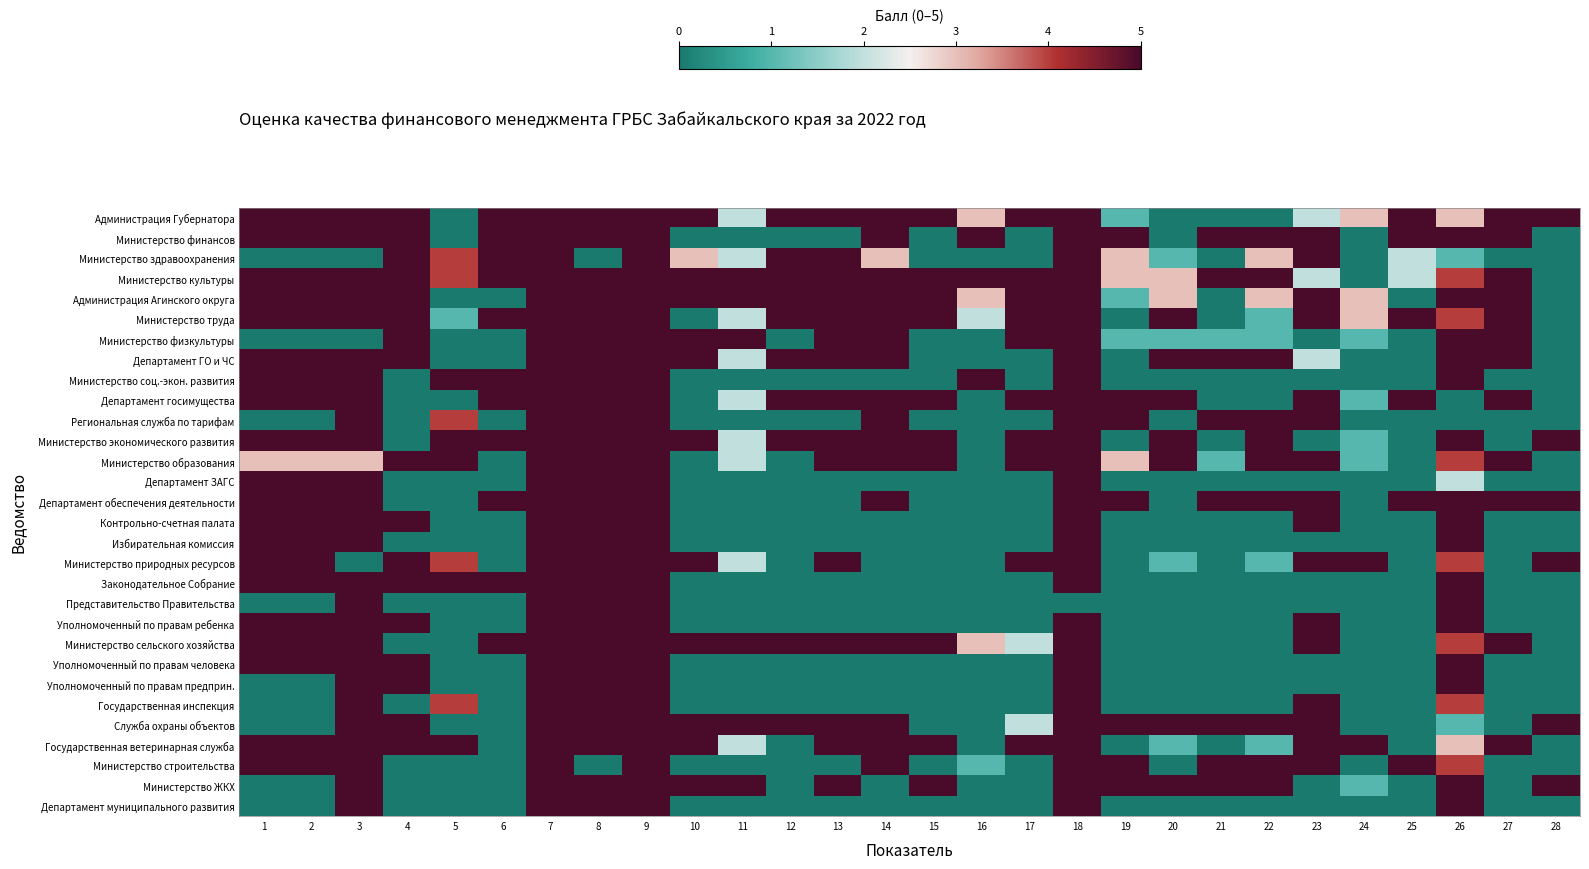

Reading left to right, extract all data points from this chart.

Администрация Губернатора: 1=5	2=5	3=5	4=5	5=0	6=5	7=5	8=5	9=5	10=5	11=2	12=5	13=5	14=5	15=5	16=3	17=5	18=5	19=1	20=0	21=0	22=0	23=2	24=3	25=5	26=3	27=5	28=5
Министерство финансов: 1=5	2=5	3=5	4=5	5=0	6=5	7=5	8=5	9=5	10=0	11=0	12=0	13=0	14=5	15=0	16=5	17=0	18=5	19=5	20=0	21=5	22=5	23=5	24=0	25=5	26=5	27=5	28=0
Министерство здравоохранения: 1=0	2=0	3=0	4=5	5=4	6=5	7=5	8=0	9=5	10=3	11=2	12=5	13=5	14=3	15=0	16=0	17=0	18=5	19=3	20=1	21=0	22=3	23=5	24=0	25=2	26=1	27=0	28=0
Министерство культуры: 1=5	2=5	3=5	4=5	5=4	6=5	7=5	8=5	9=5	10=5	11=5	12=5	13=5	14=5	15=5	16=5	17=5	18=5	19=3	20=3	21=5	22=5	23=2	24=0	25=2	26=4	27=5	28=0
Администрация Агинского округа: 1=5	2=5	3=5	4=5	5=0	6=0	7=5	8=5	9=5	10=5	11=5	12=5	13=5	14=5	15=5	16=3	17=5	18=5	19=1	20=3	21=0	22=3	23=5	24=3	25=0	26=5	27=5	28=0
Министерство труда: 1=5	2=5	3=5	4=5	5=1	6=5	7=5	8=5	9=5	10=0	11=2	12=5	13=5	14=5	15=5	16=2	17=5	18=5	19=0	20=5	21=0	22=1	23=5	24=3	25=5	26=4	27=5	28=0
Министерство физкультуры: 1=0	2=0	3=0	4=5	5=0	6=0	7=5	8=5	9=5	10=5	11=5	12=0	13=5	14=5	15=0	16=0	17=5	18=5	19=1	20=1	21=1	22=1	23=0	24=1	25=0	26=5	27=5	28=0
Департамент ГО и ЧС: 1=5	2=5	3=5	4=5	5=0	6=0	7=5	8=5	9=5	10=5	11=2	12=5	13=5	14=5	15=0	16=0	17=0	18=5	19=0	20=5	21=5	22=5	23=2	24=0	25=0	26=5	27=5	28=0
Министерство соц.-экон. развития: 1=5	2=5	3=5	4=0	5=5	6=5	7=5	8=5	9=5	10=0	11=0	12=0	13=0	14=0	15=0	16=5	17=0	18=5	19=0	20=0	21=0	22=0	23=0	24=0	25=0	26=5	27=0	28=0
Департамент госимущества: 1=5	2=5	3=5	4=0	5=0	6=5	7=5	8=5	9=5	10=0	11=2	12=5	13=5	14=5	15=5	16=0	17=5	18=5	19=5	20=5	21=0	22=0	23=5	24=1	25=5	26=0	27=5	28=0
Региональная служба по тарифам: 1=0	2=0	3=5	4=0	5=4	6=0	7=5	8=5	9=5	10=0	11=0	12=0	13=0	14=5	15=0	16=0	17=0	18=5	19=5	20=0	21=5	22=5	23=5	24=0	25=0	26=0	27=0	28=0
Министерство экономического развития: 1=5	2=5	3=5	4=0	5=5	6=5	7=5	8=5	9=5	10=5	11=2	12=5	13=5	14=5	15=5	16=0	17=5	18=5	19=0	20=5	21=0	22=5	23=0	24=1	25=0	26=5	27=0	28=5
Министерство образования: 1=3	2=3	3=3	4=5	5=5	6=0	7=5	8=5	9=5	10=0	11=2	12=0	13=5	14=5	15=5	16=0	17=5	18=5	19=3	20=5	21=1	22=5	23=5	24=1	25=0	26=4	27=5	28=0
Департамент ЗАГС: 1=5	2=5	3=5	4=0	5=0	6=0	7=5	8=5	9=5	10=0	11=0	12=0	13=0	14=0	15=0	16=0	17=0	18=5	19=0	20=0	21=0	22=0	23=0	24=0	25=0	26=2	27=0	28=0
Департамент обеспечения деятельности: 1=5	2=5	3=5	4=0	5=0	6=5	7=5	8=5	9=5	10=0	11=0	12=0	13=0	14=5	15=0	16=0	17=0	18=5	19=5	20=0	21=5	22=5	23=5	24=0	25=5	26=5	27=5	28=5
Контрольно-счетная палата: 1=5	2=5	3=5	4=5	5=0	6=0	7=5	8=5	9=5	10=0	11=0	12=0	13=0	14=0	15=0	16=0	17=0	18=5	19=0	20=0	21=0	22=0	23=5	24=0	25=0	26=5	27=0	28=0
Избирательная комиссия: 1=5	2=5	3=5	4=0	5=0	6=0	7=5	8=5	9=5	10=0	11=0	12=0	13=0	14=0	15=0	16=0	17=0	18=5	19=0	20=0	21=0	22=0	23=0	24=0	25=0	26=5	27=0	28=0
Министерство природных ресурсов: 1=5	2=5	3=0	4=5	5=4	6=0	7=5	8=5	9=5	10=5	11=2	12=0	13=5	14=0	15=0	16=0	17=5	18=5	19=0	20=1	21=0	22=1	23=5	24=5	25=0	26=4	27=0	28=5
Законодательное Собрание: 1=5	2=5	3=5	4=5	5=5	6=5	7=5	8=5	9=5	10=0	11=0	12=0	13=0	14=0	15=0	16=0	17=0	18=5	19=0	20=0	21=0	22=0	23=0	24=0	25=0	26=5	27=0	28=0
Представительство Правительства: 1=0	2=0	3=5	4=0	5=0	6=0	7=5	8=5	9=5	10=0	11=0	12=0	13=0	14=0	15=0	16=0	17=0	18=0	19=0	20=0	21=0	22=0	23=0	24=0	25=0	26=5	27=0	28=0
Уполномоченный по правам ребенка: 1=5	2=5	3=5	4=5	5=0	6=0	7=5	8=5	9=5	10=0	11=0	12=0	13=0	14=0	15=0	16=0	17=0	18=5	19=0	20=0	21=0	22=0	23=5	24=0	25=0	26=5	27=0	28=0
Министерство сельского хозяйства: 1=5	2=5	3=5	4=0	5=0	6=5	7=5	8=5	9=5	10=5	11=5	12=5	13=5	14=5	15=5	16=3	17=2	18=5	19=0	20=0	21=0	22=0	23=5	24=0	25=0	26=4	27=5	28=0
Уполномоченный по правам человека: 1=5	2=5	3=5	4=5	5=0	6=0	7=5	8=5	9=5	10=0	11=0	12=0	13=0	14=0	15=0	16=0	17=0	18=5	19=0	20=0	21=0	22=0	23=0	24=0	25=0	26=5	27=0	28=0
Уполномоченный по правам предприн.: 1=0	2=0	3=5	4=5	5=0	6=0	7=5	8=5	9=5	10=0	11=0	12=0	13=0	14=0	15=0	16=0	17=0	18=5	19=0	20=0	21=0	22=0	23=0	24=0	25=0	26=5	27=0	28=0
Государственная инспекция: 1=0	2=0	3=5	4=0	5=4	6=0	7=5	8=5	9=5	10=0	11=0	12=0	13=0	14=0	15=0	16=0	17=0	18=5	19=0	20=0	21=0	22=0	23=5	24=0	25=0	26=4	27=0	28=0
Служба охраны объектов: 1=0	2=0	3=5	4=5	5=0	6=0	7=5	8=5	9=5	10=5	11=5	12=5	13=5	14=5	15=0	16=0	17=2	18=5	19=5	20=5	21=5	22=5	23=5	24=0	25=0	26=1	27=0	28=5
Государственная ветеринарная служба: 1=5	2=5	3=5	4=5	5=5	6=0	7=5	8=5	9=5	10=5	11=2	12=0	13=5	14=5	15=5	16=0	17=5	18=5	19=0	20=1	21=0	22=1	23=5	24=5	25=0	26=3	27=5	28=0
Министерство строительства: 1=5	2=5	3=5	4=0	5=0	6=0	7=5	8=0	9=5	10=0	11=0	12=0	13=0	14=5	15=0	16=1	17=0	18=5	19=5	20=0	21=5	22=5	23=5	24=0	25=5	26=4	27=0	28=0
Министерство ЖКХ: 1=0	2=0	3=5	4=0	5=0	6=0	7=5	8=5	9=5	10=5	11=5	12=0	13=5	14=0	15=5	16=0	17=0	18=5	19=5	20=5	21=5	22=5	23=0	24=1	25=0	26=5	27=0	28=5
Департамент муниципального развития: 1=0	2=0	3=5	4=0	5=0	6=0	7=5	8=5	9=5	10=0	11=0	12=0	13=0	14=0	15=0	16=0	17=0	18=5	19=0	20=0	21=0	22=0	23=0	24=0	25=0	26=5	27=0	28=0